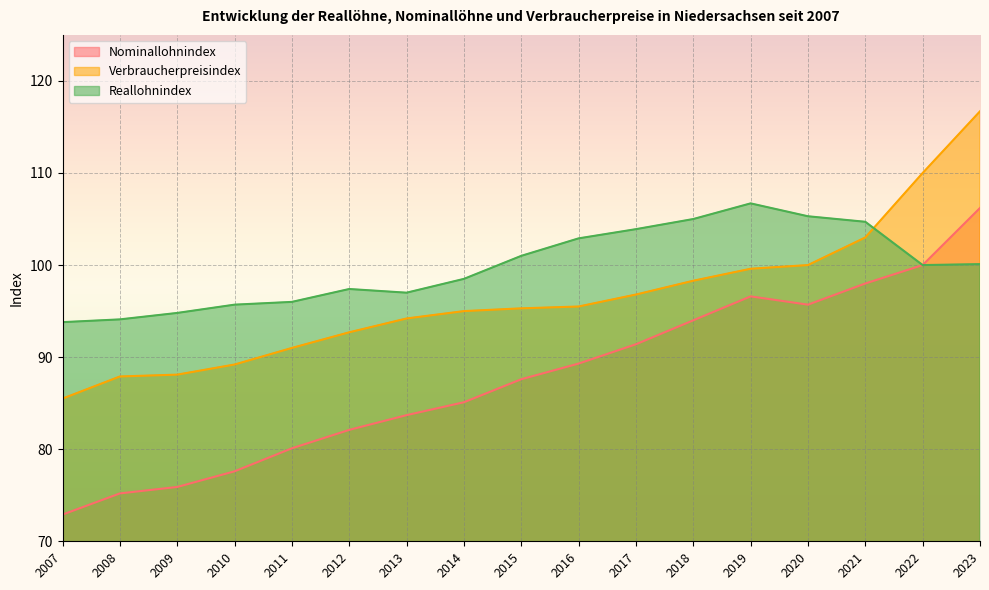

Does the chart display data point markers on the line(s)?

No